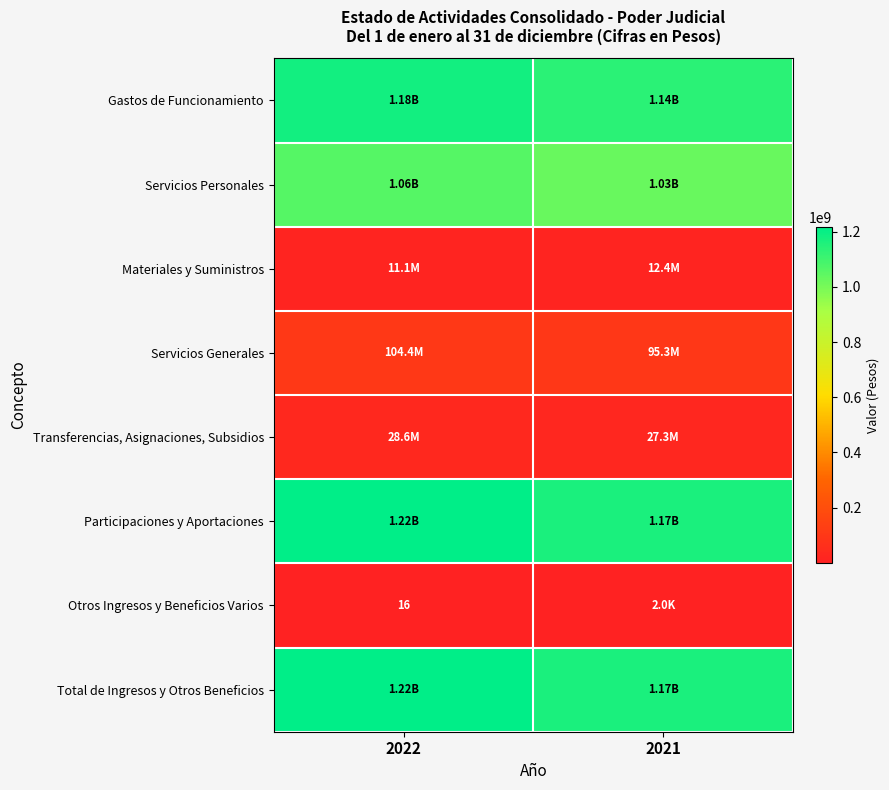

How many Servicios Personales values are between 1028212399 and 1063978007?

2